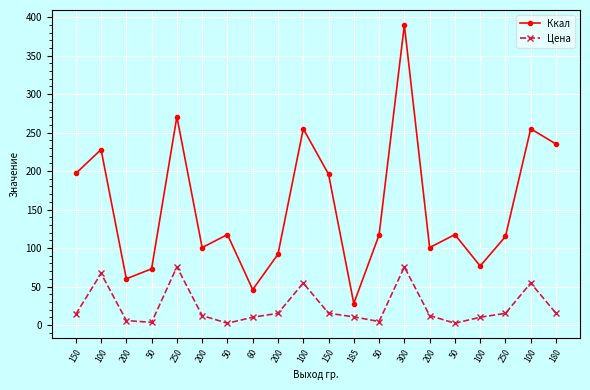

What value does the Ккал series have at 180?

235.2